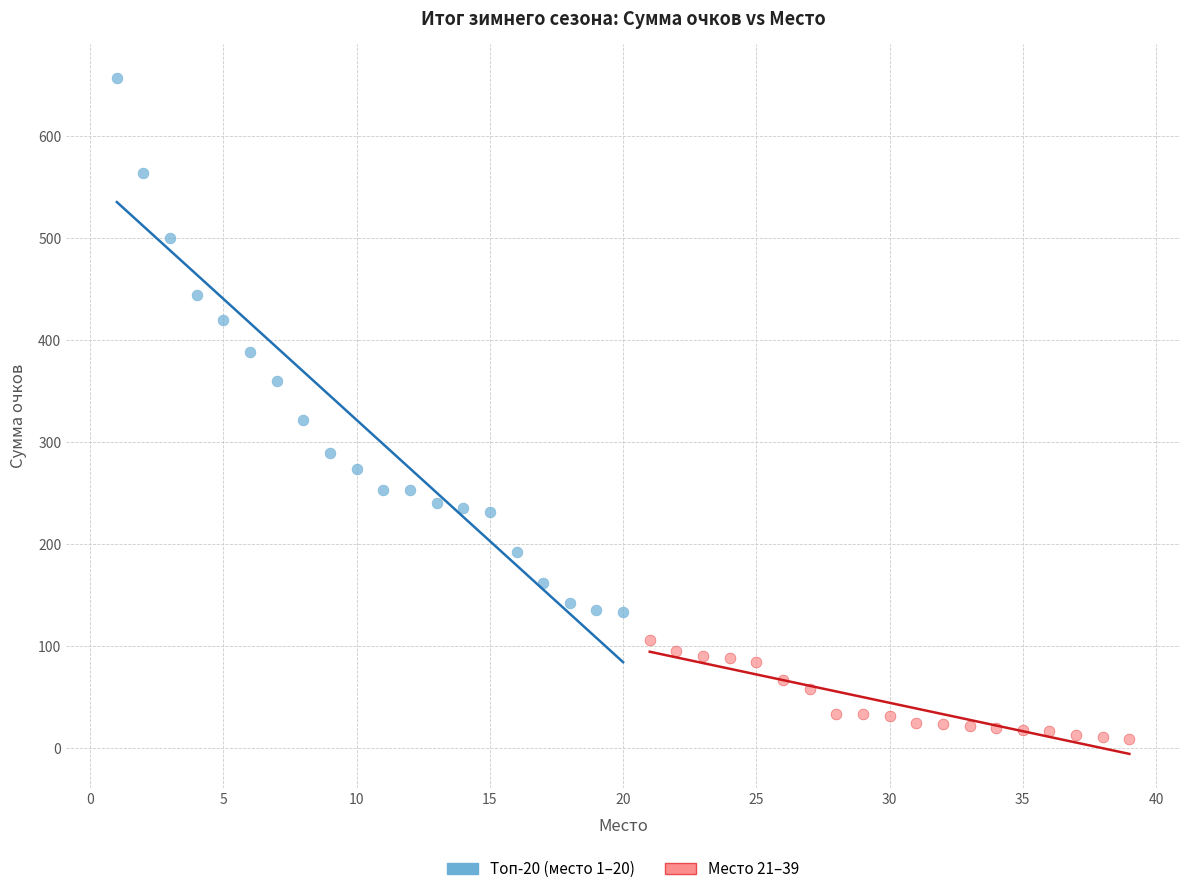

Which series has the widest spread of Y values?

Топ-20 (место 1–20)